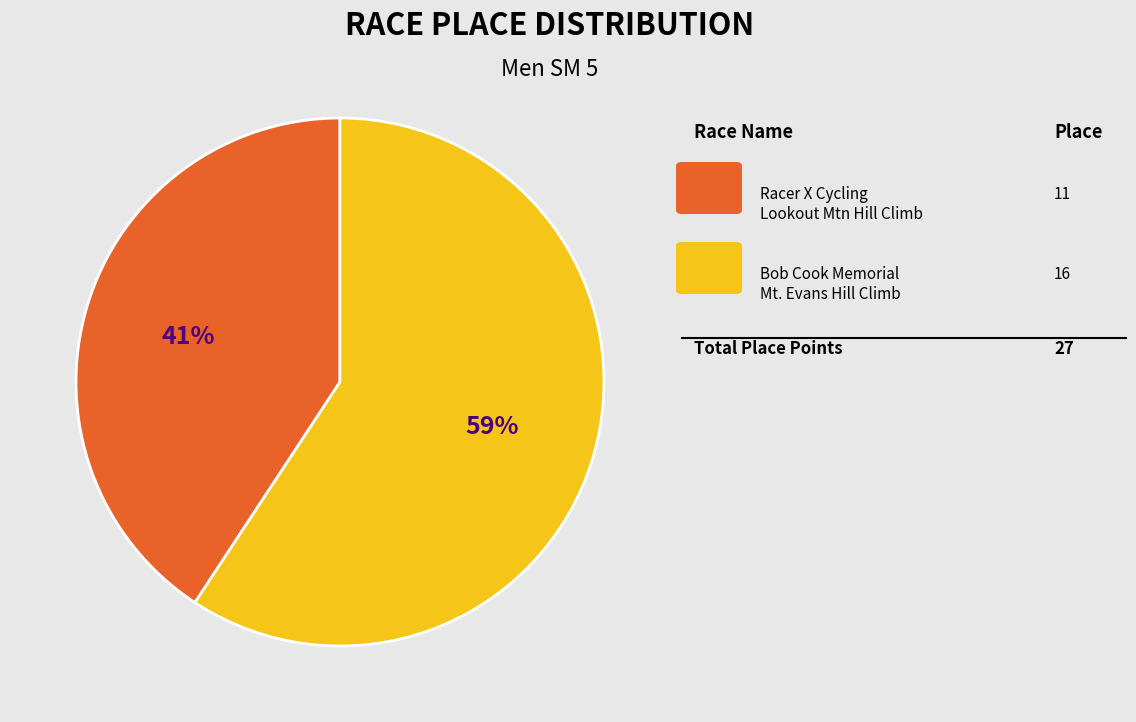

Is there any slice that represents more than half of the pie?

Yes